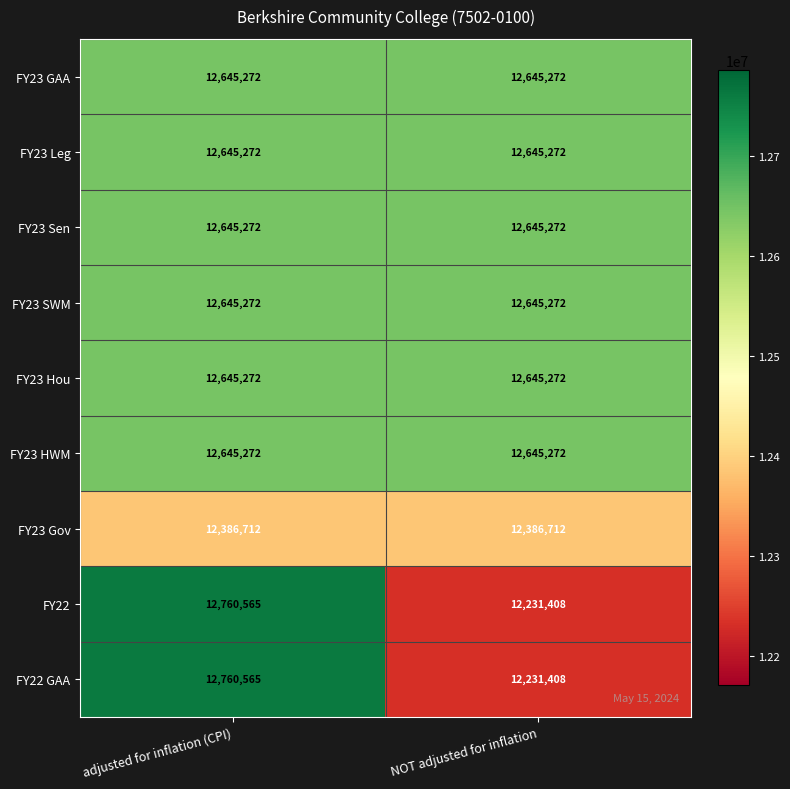

What is the maximum value shown in the chart?

12760565